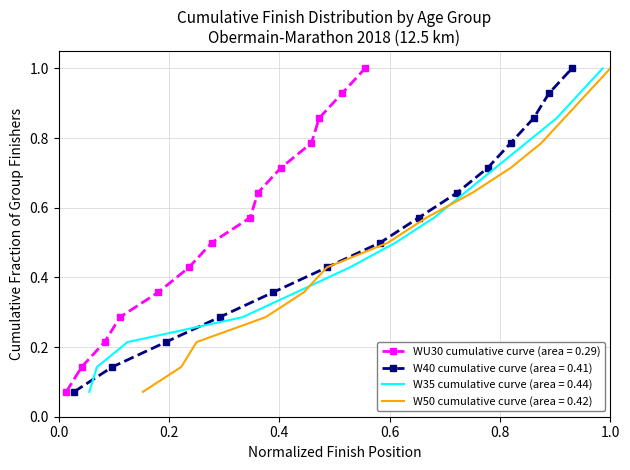

What is the difference between the second highest and second lowest values in the W50 series?

0.8